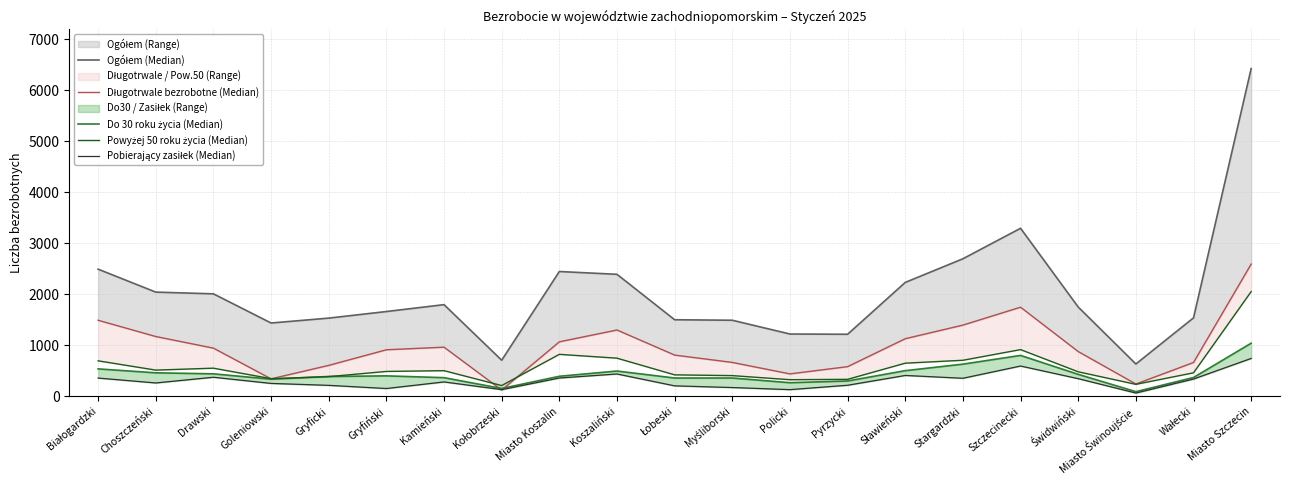

In Ogółem (Median), how many points are higher than both neighbors (excluding endpoints)?

3